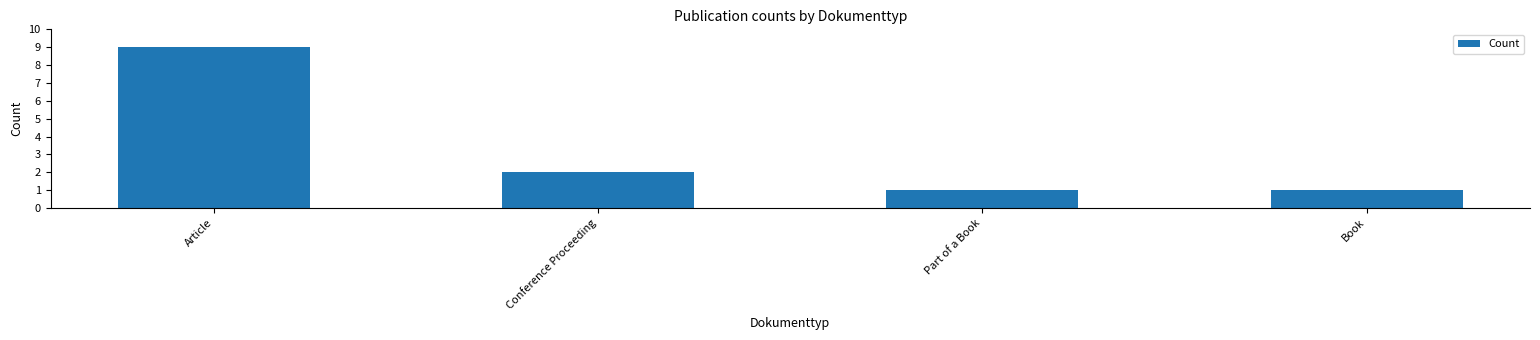

What position from the left is Book?

4